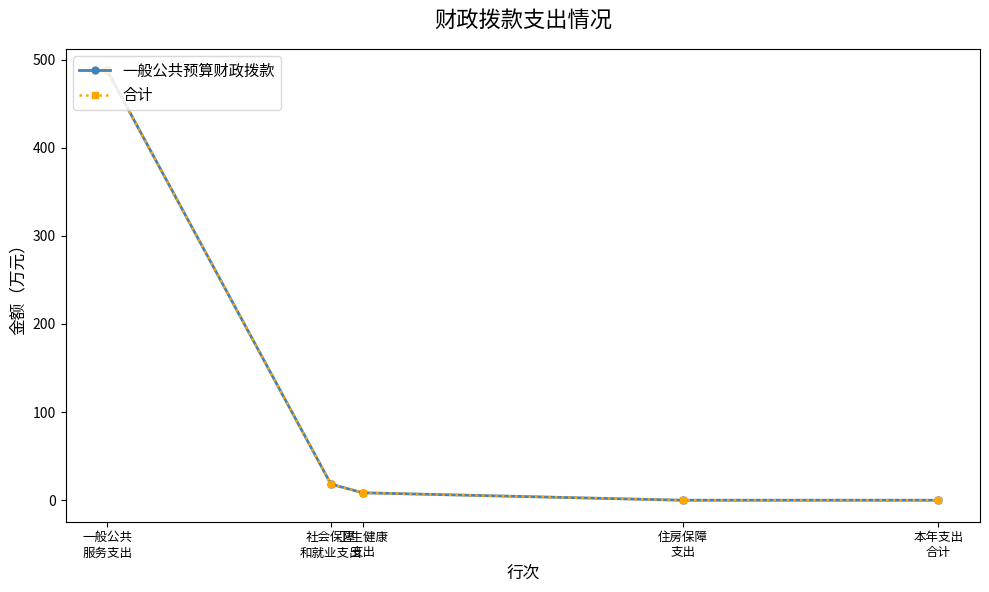

True or false: 合计 and 一般公共预算财政拨款 intersect in this chart.

False